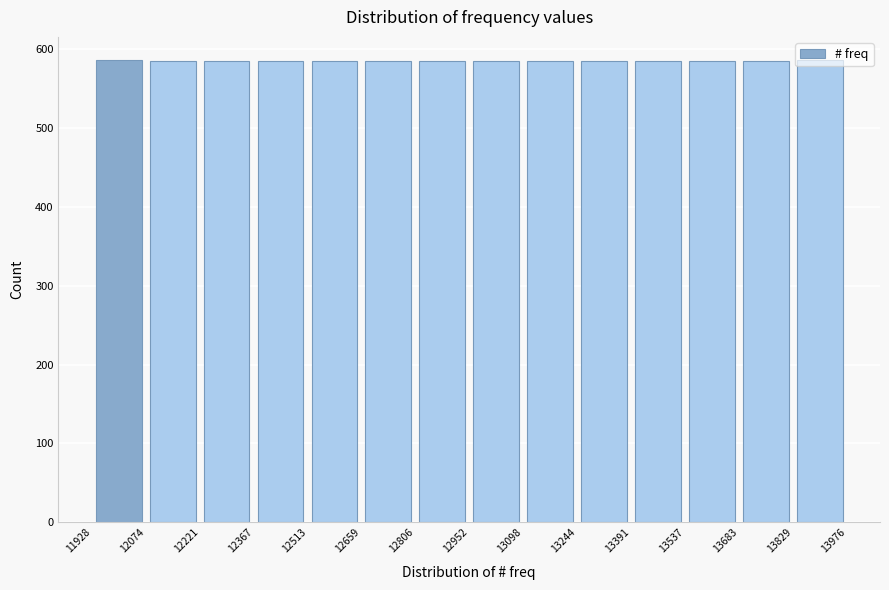

How tall is the bar that spans 13244 to 13391 on the x-axis? The values are not printed on the chart, so give them approximately, as read against the axis.

590